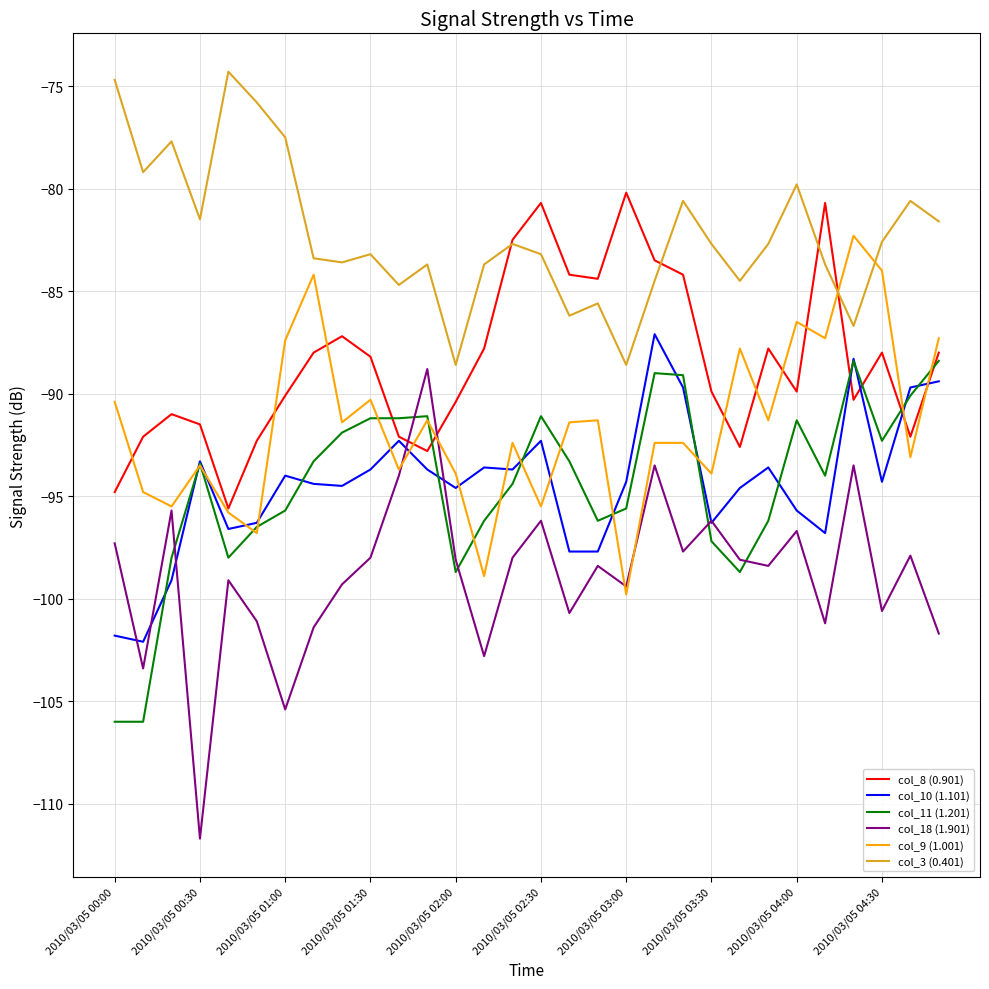

What is the maximum value shown in the chart?

-74.3